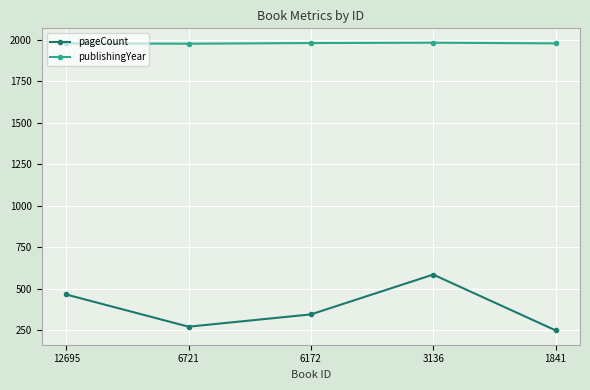

List the series in order of their peak value, lowest first.

pageCount, publishingYear